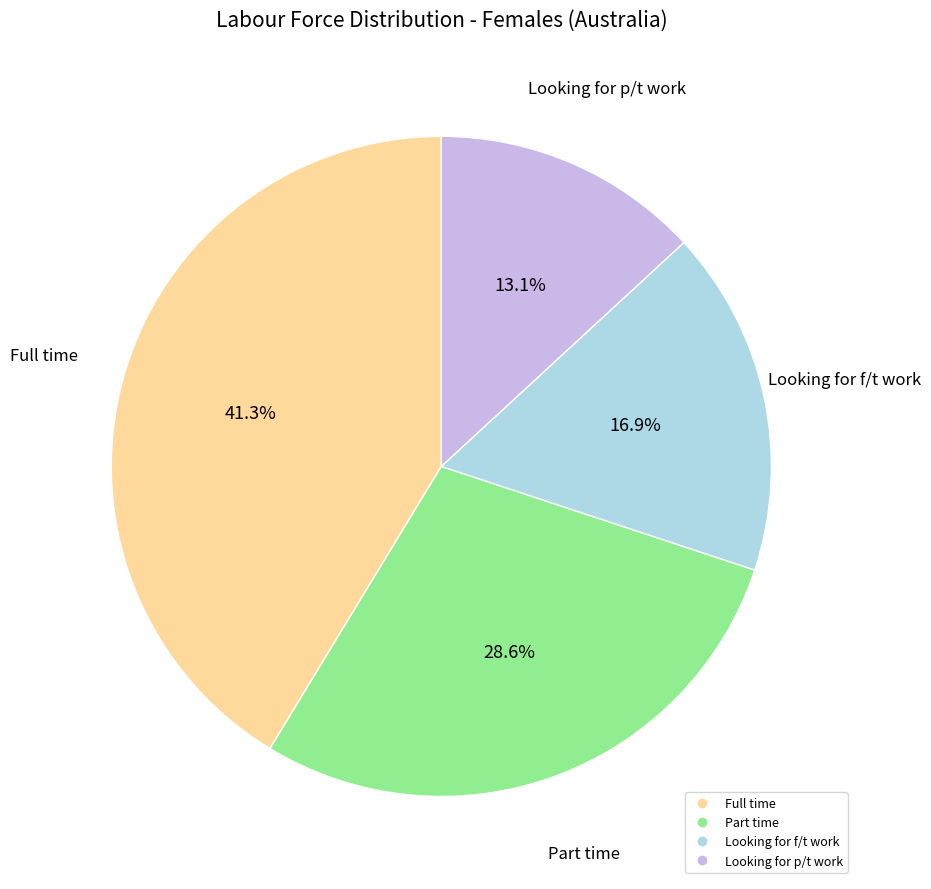

How much of the chart is everything except Looking for f/t work?

83.1%